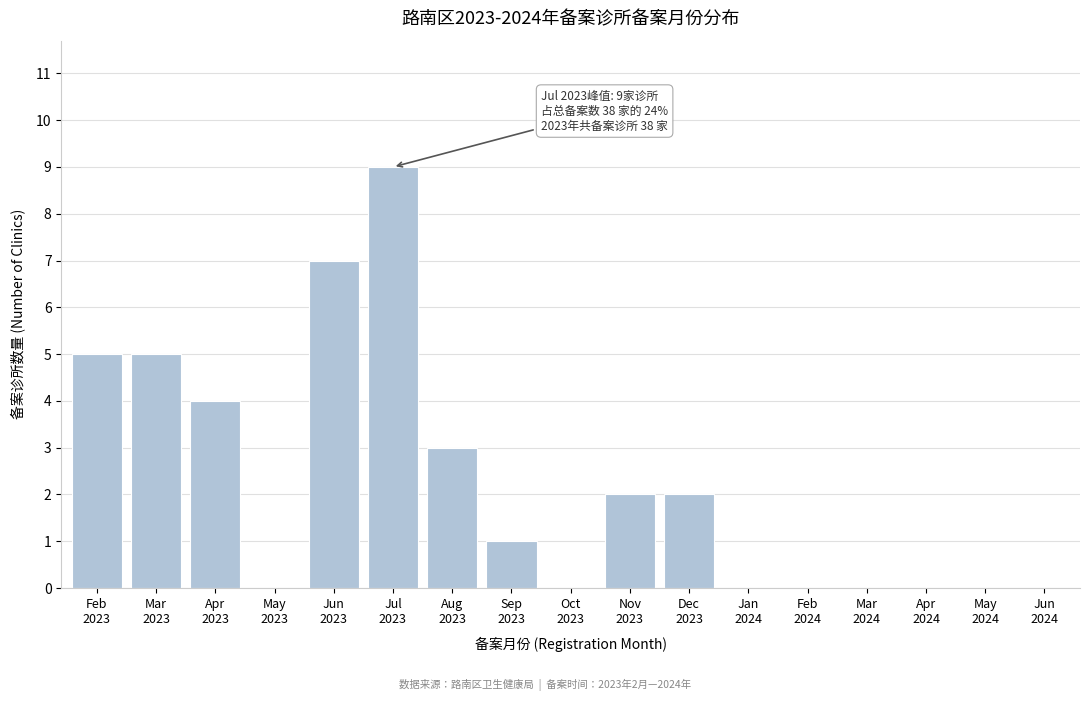

What is the sum of all values?

38